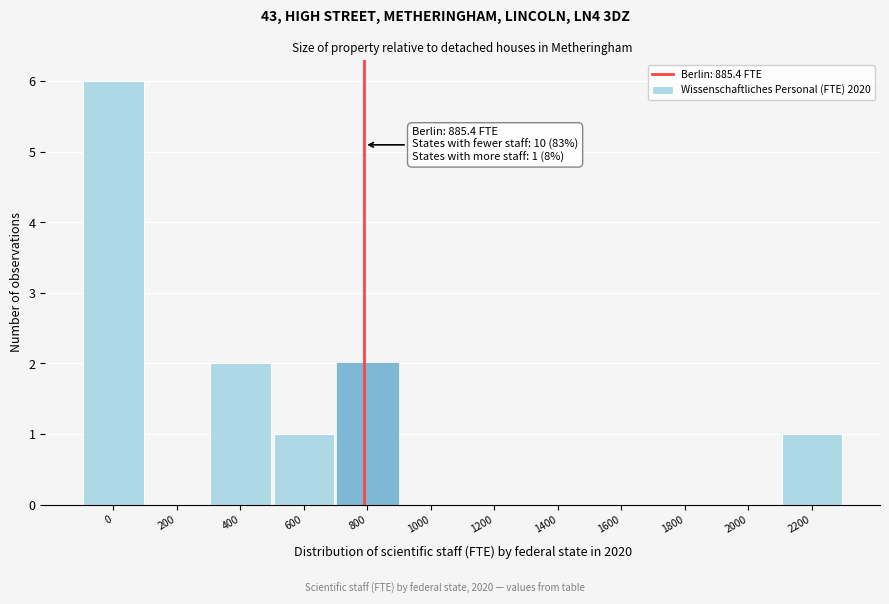

Reading left to right, list all the values displayed in this chart.

0=6	200=0	400=2	600=1	800=2	1000=0	1200=0	1400=0	1600=0	1800=0	2000=0	2200=1